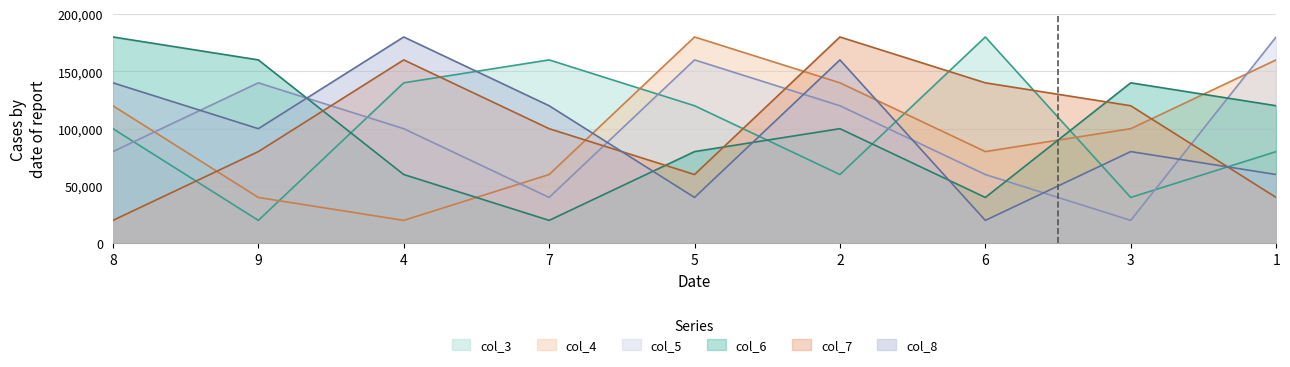

List the series in order of their peak value, lowest first.

col_3, col_4, col_5, col_6, col_7, col_8